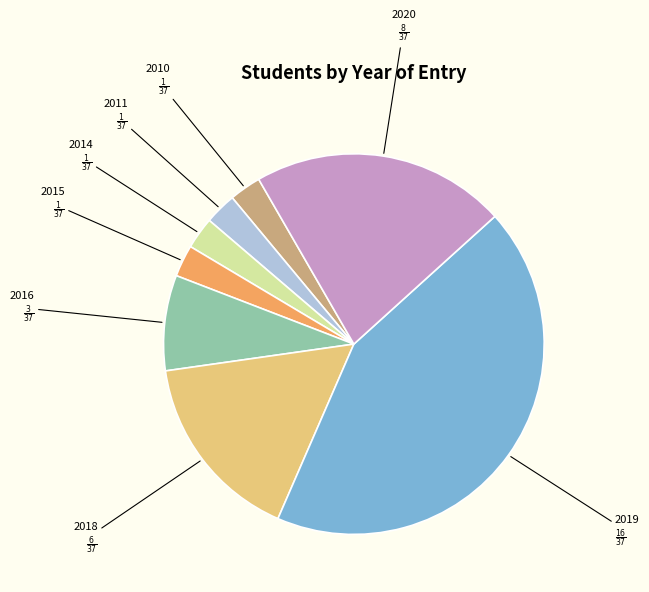

Does any single category account for the majority?

No